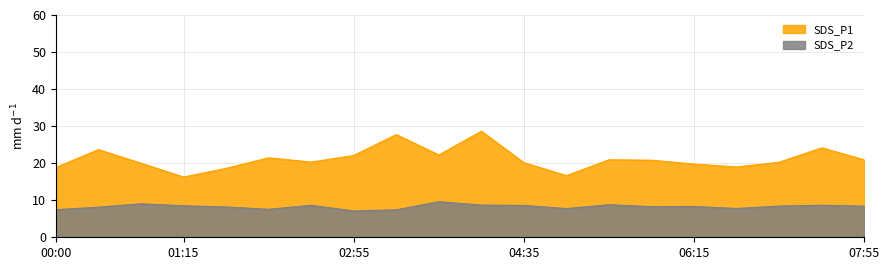

Reading left to right, list all the values displayed in this chart.

SDS_P1: 00:00=18.8	00:25=23.7	00:50=20.0	01:15=16.3	01:40=18.6	02:05=21.4	02:30=20.3	02:55=22.1	03:20=27.7	03:45=22.2	04:10=28.6	04:35=20.1	05:00=16.6	05:25=20.9	05:50=20.8	06:15=19.8	06:40=19.0	07:05=20.3	07:30=24.1	07:55=20.9
SDS_P2: 00:00=7.5	00:25=8.1	00:50=9.1	01:15=8.5	01:40=8.2	02:05=7.5	02:30=8.7	02:55=7.1	03:20=7.4	03:45=9.6	04:10=8.7	04:35=8.6	05:00=7.8	05:25=8.8	05:50=8.3	06:15=8.3	06:40=7.8	07:05=8.4	07:30=8.7	07:55=8.4